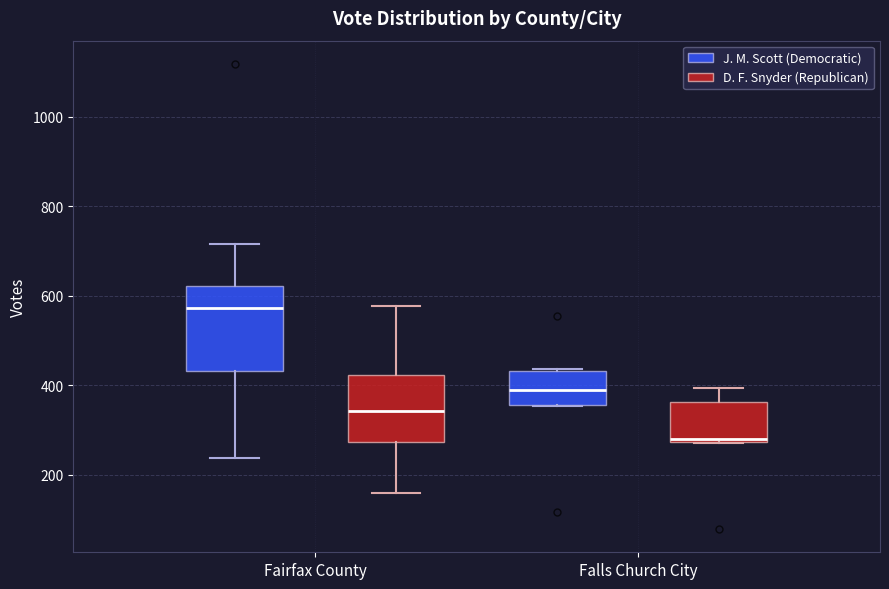

Reading left to right, read every box against the y-axis: the position of its median line, the range the box covers, and the ends of its whiskers. The values are not printed on the chart, so give them approximately, as read against the axis.

Fairfax County (J. M. Scott (Democratic)): median 580, box 440 to 620, whiskers 240 to 720
Fairfax County (D. F. Snyder (Republican)): median 340, box 280 to 420, whiskers 160 to 580
Falls Church City (J. M. Scott (Democratic)): median 400, box 360 to 440, whiskers 360 to 440
Falls Church City (D. F. Snyder (Republican)): median 280 (just above the box's lower edge), box 280 to 360, whiskers 280 to 400